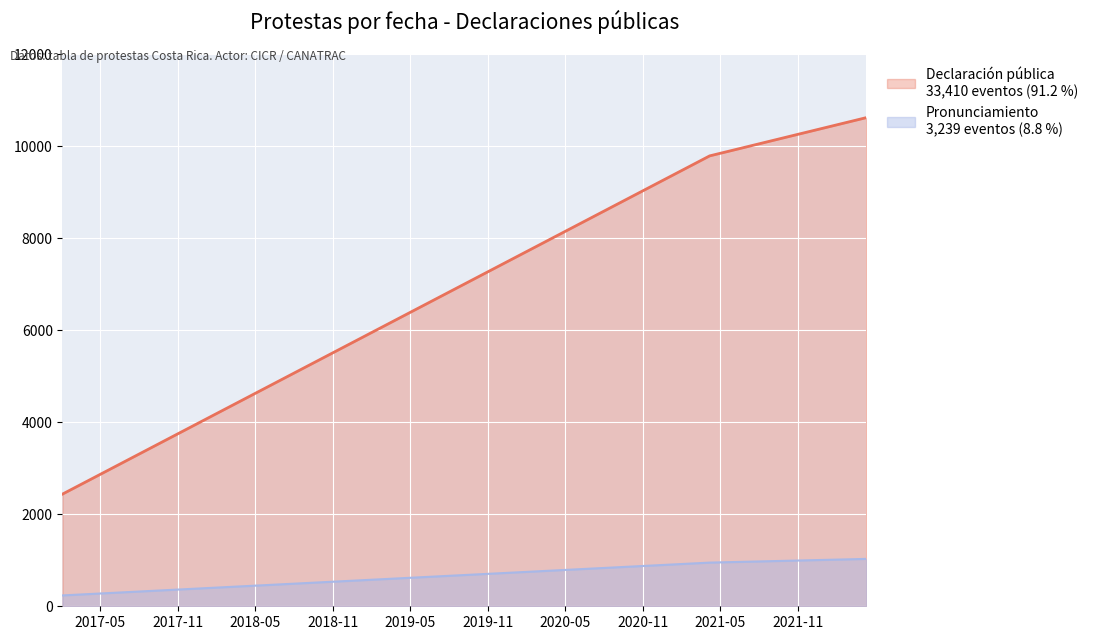

Is it true that Declaración pública equals 9788 at 2021-04-07?

True